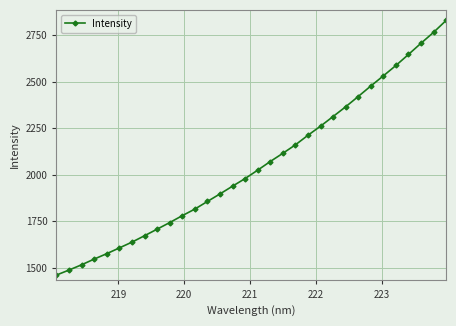

What is the average value?

2052.8